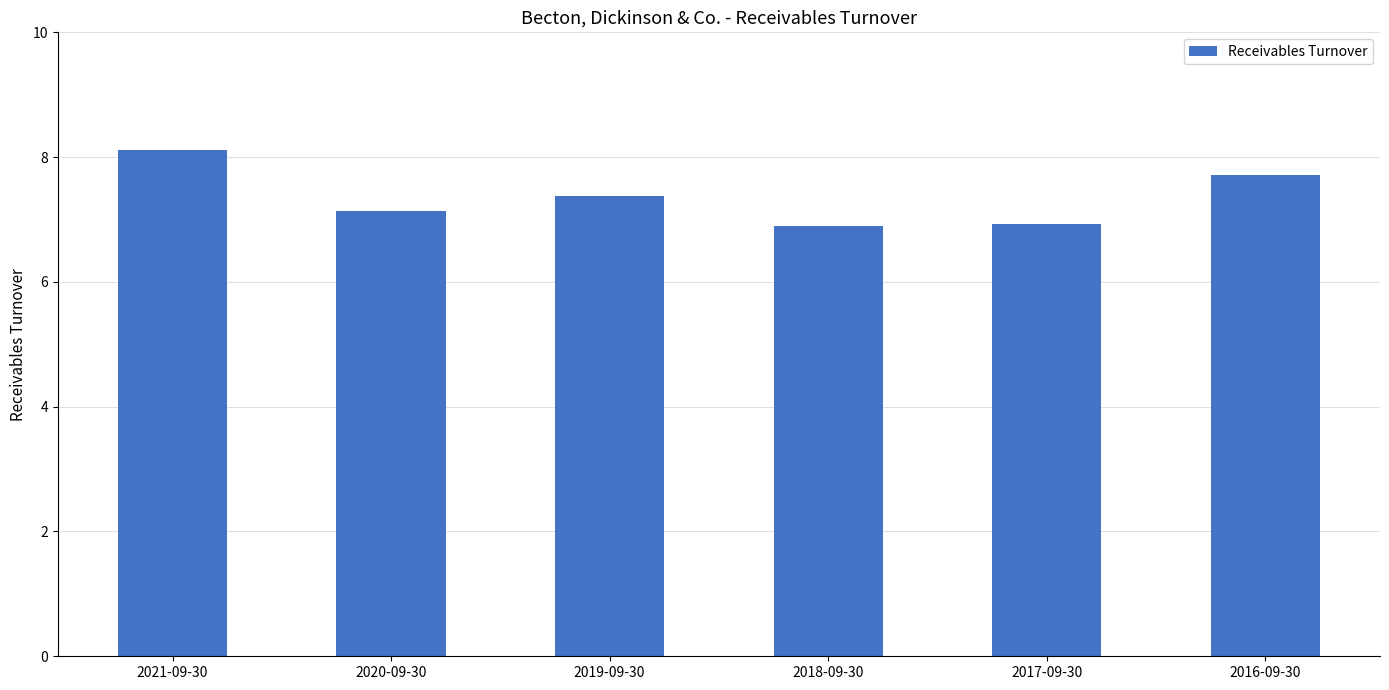

What is the ratio of the value at 2020-09-30 to the value at 2017-09-30?

1.0